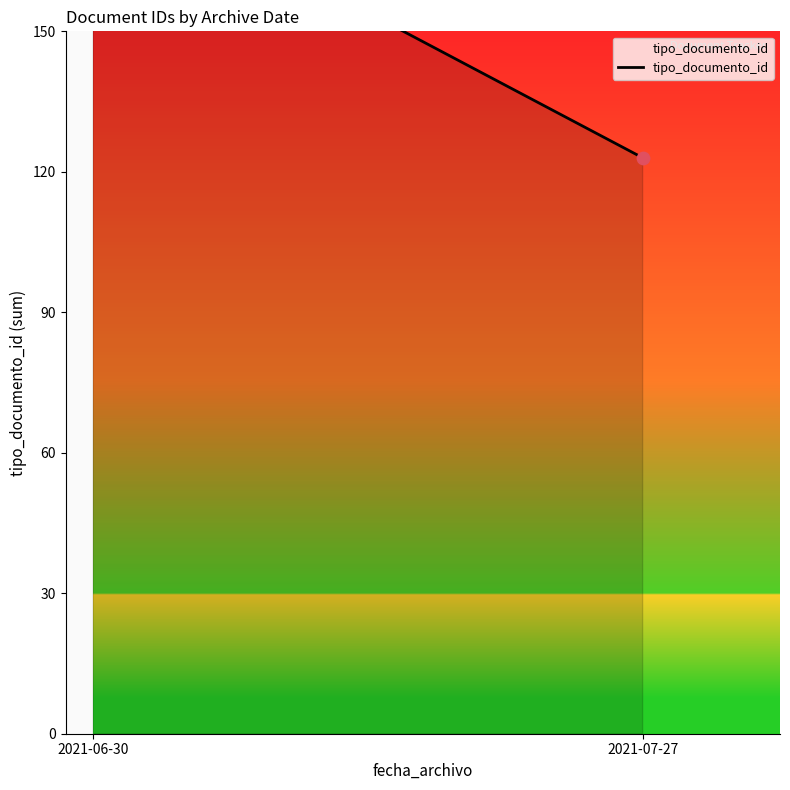

Which has a higher value, 2021-06-30 or 2021-07-27?

2021-06-30